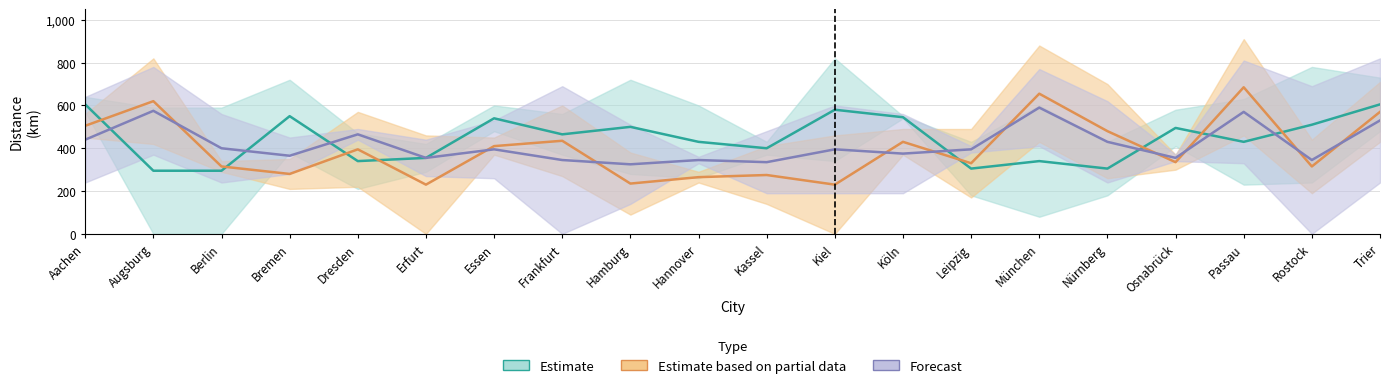

What is the difference between the second highest and second lowest values in the Erfurt series?

320